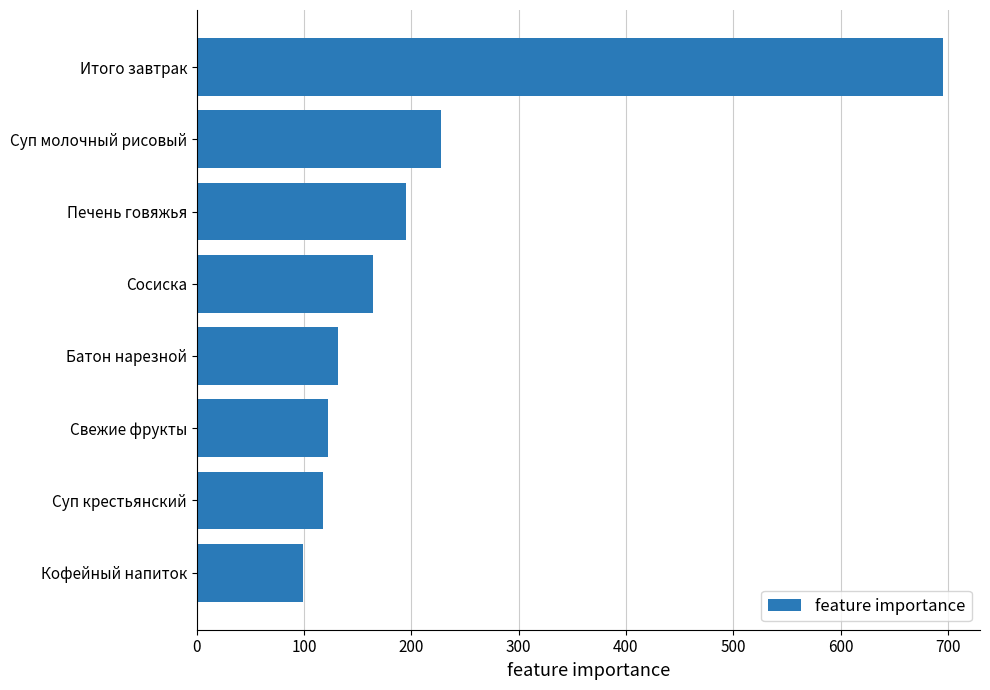

Count the number of categories in the chart.

8